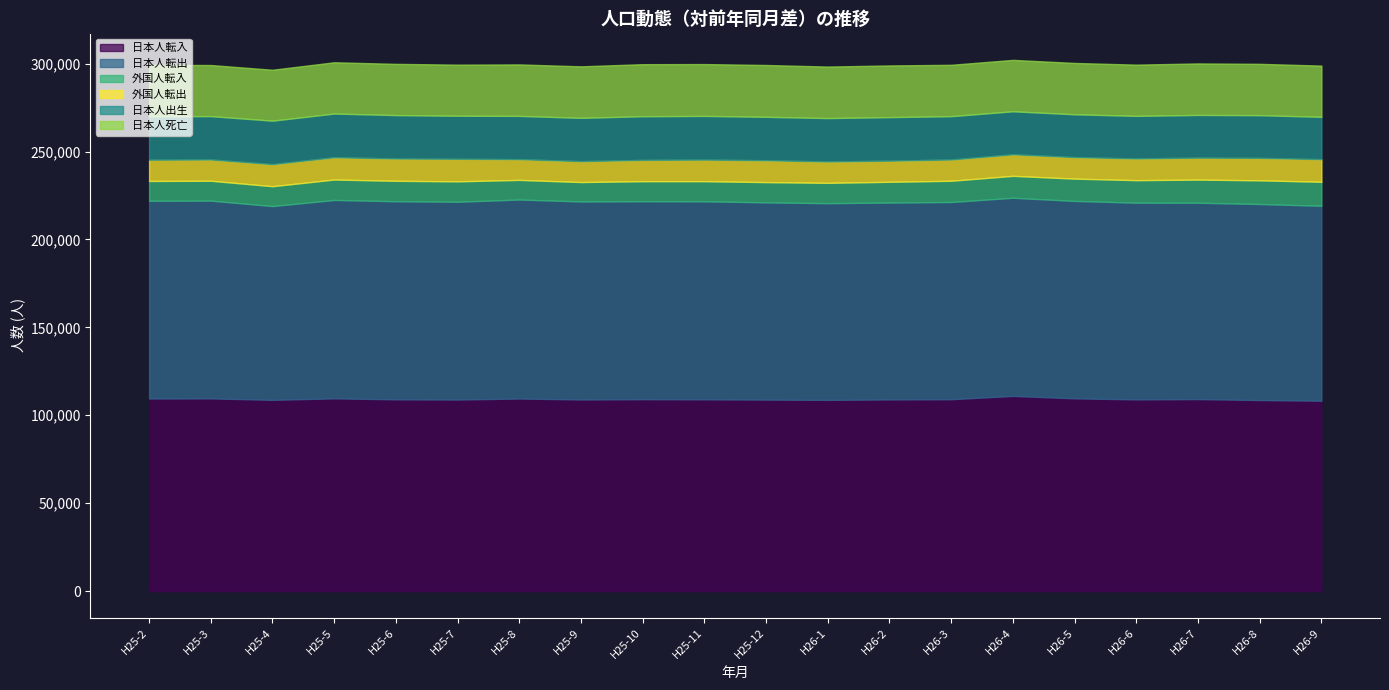

What is the difference between the maximum and minimum values in the 日本人転入 series?

2743